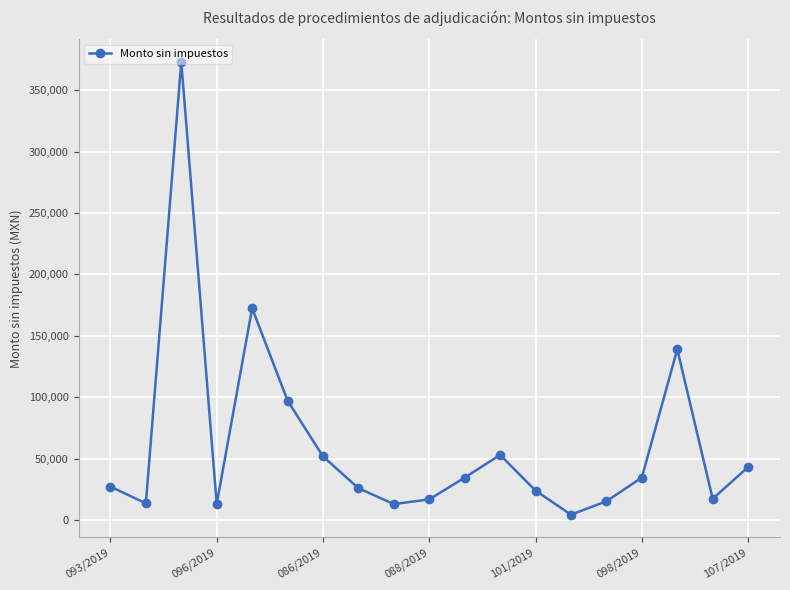

What is the sum of all values?

1168230.1